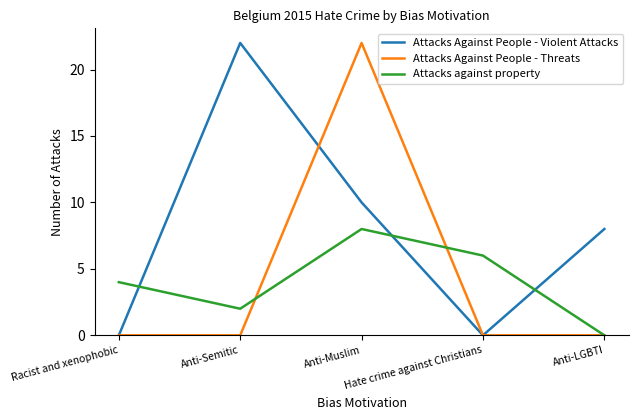

How many Attacks against property values are between 2 and 6?

3